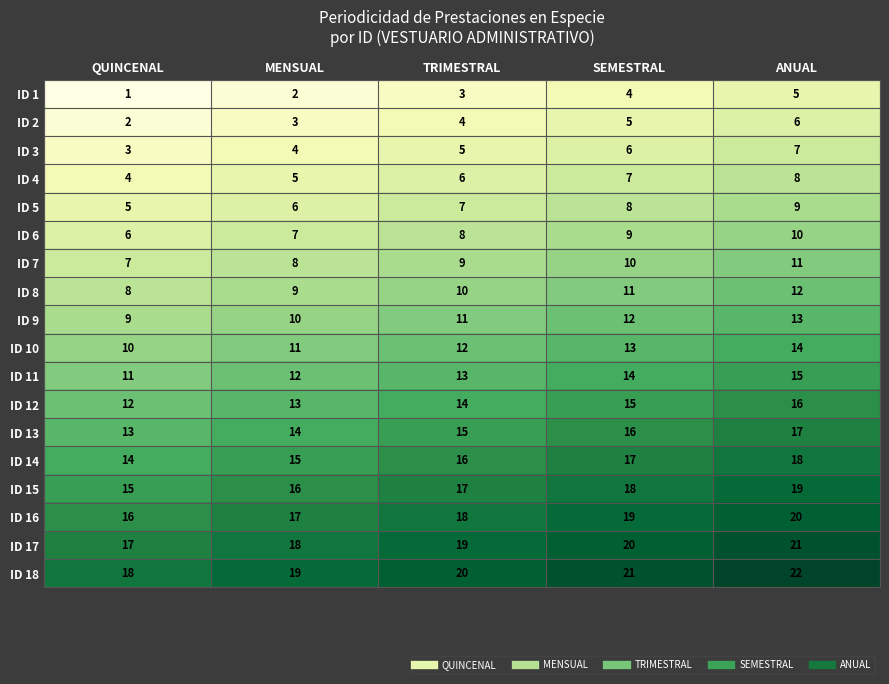

What is the sum of all ID 18 values?

100